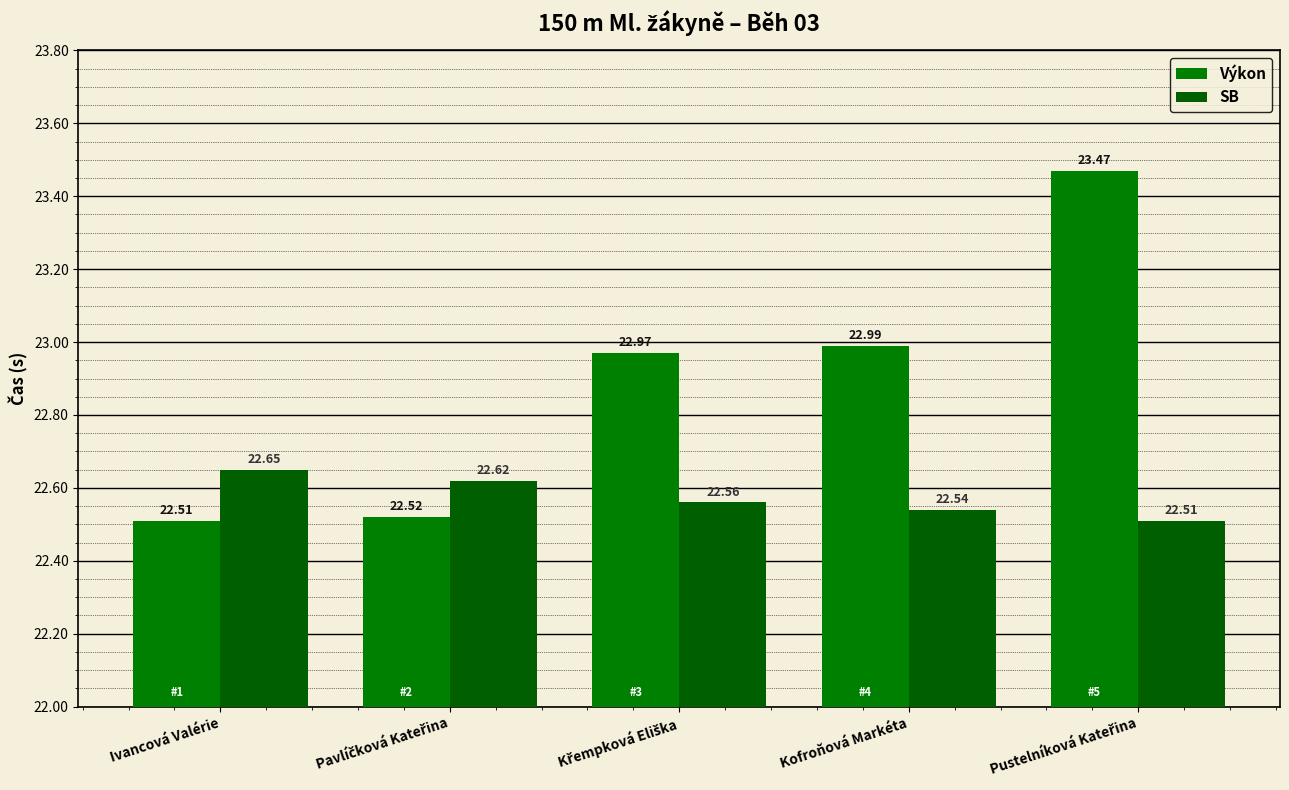

List the series in order of their overall mean, highest first.

Výkon, SB